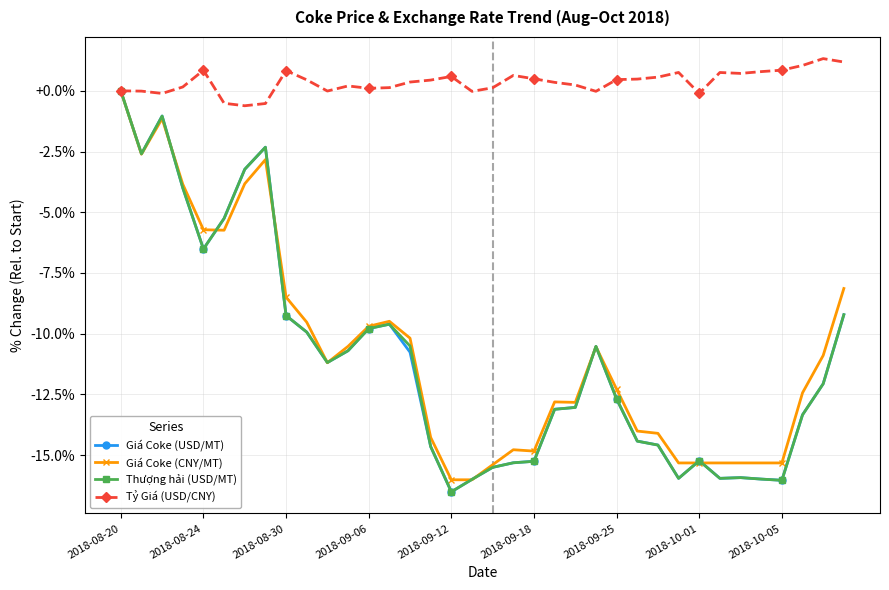

True or false: Giá Coke (CNY/MT) has more than 1 interior local peaks.

True